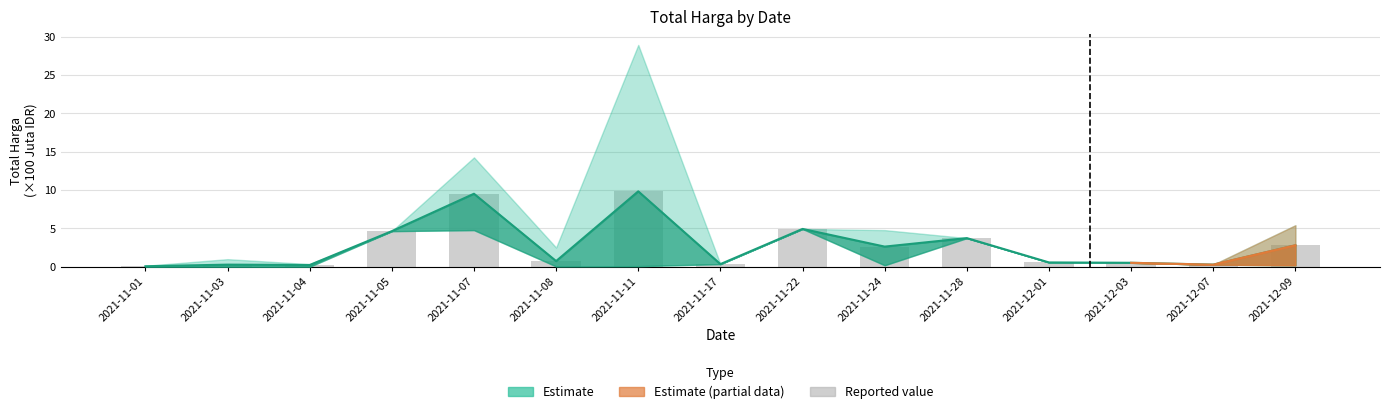

Which label corresponds to the largest value in the chart?

2021-11-11